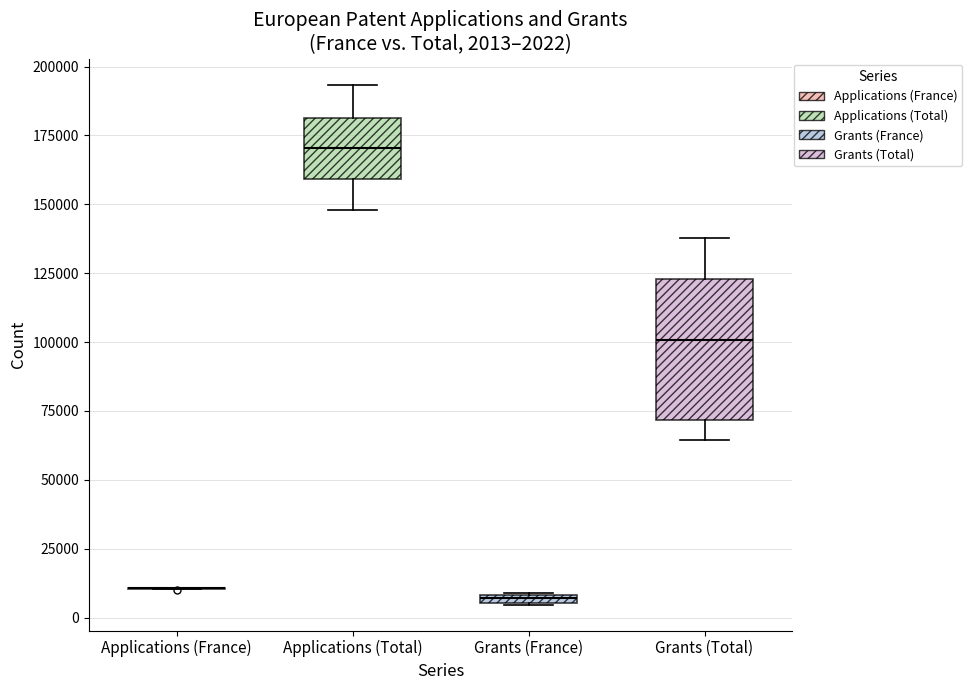

Comparing the boxes themselves (not the whiskers), which one is the tallest?

Grants (Total)